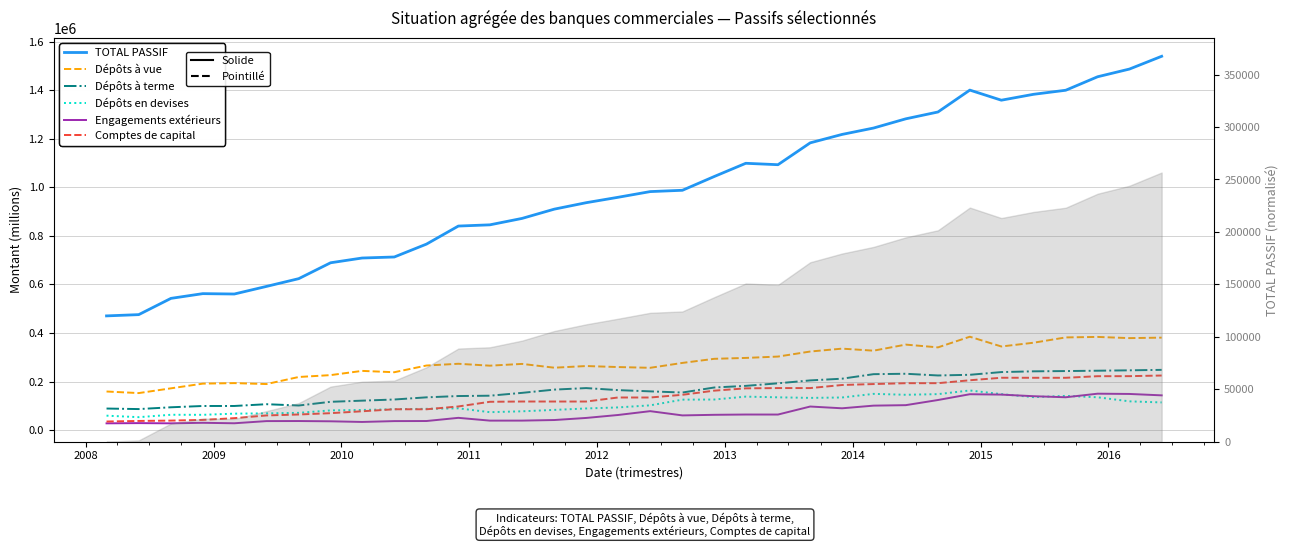

True or false: Dépôts à terme and Dépôts à vue cross at least once.

False